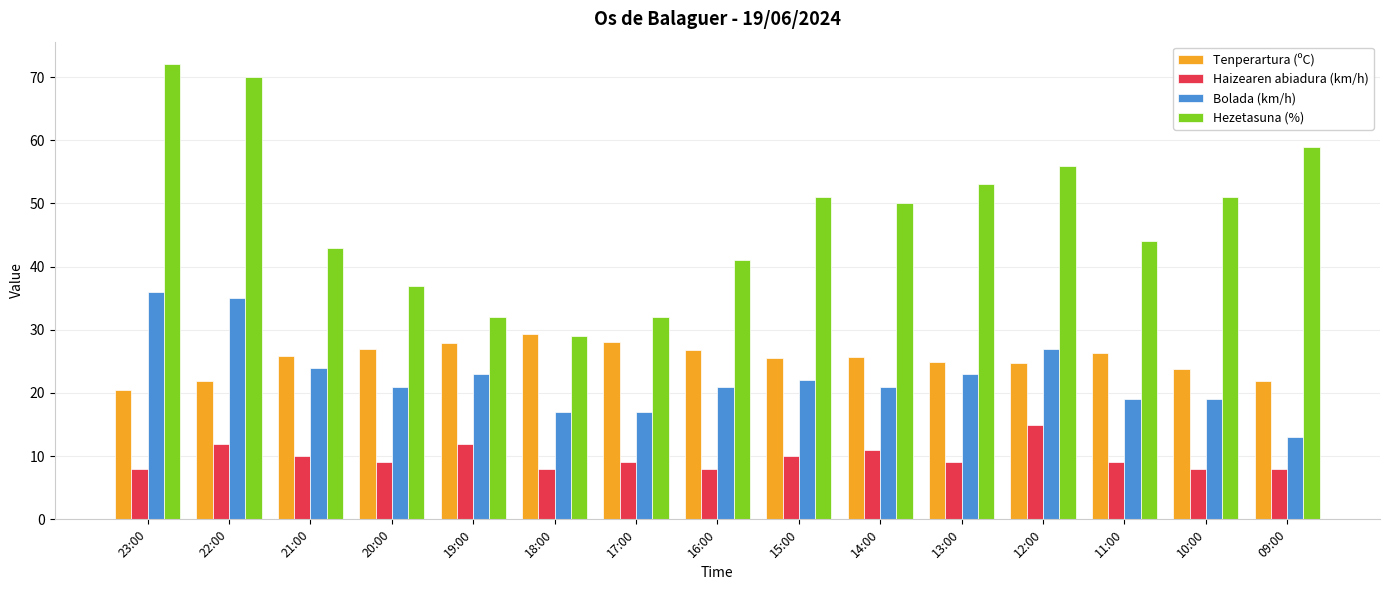

How many bars are there in total?

60